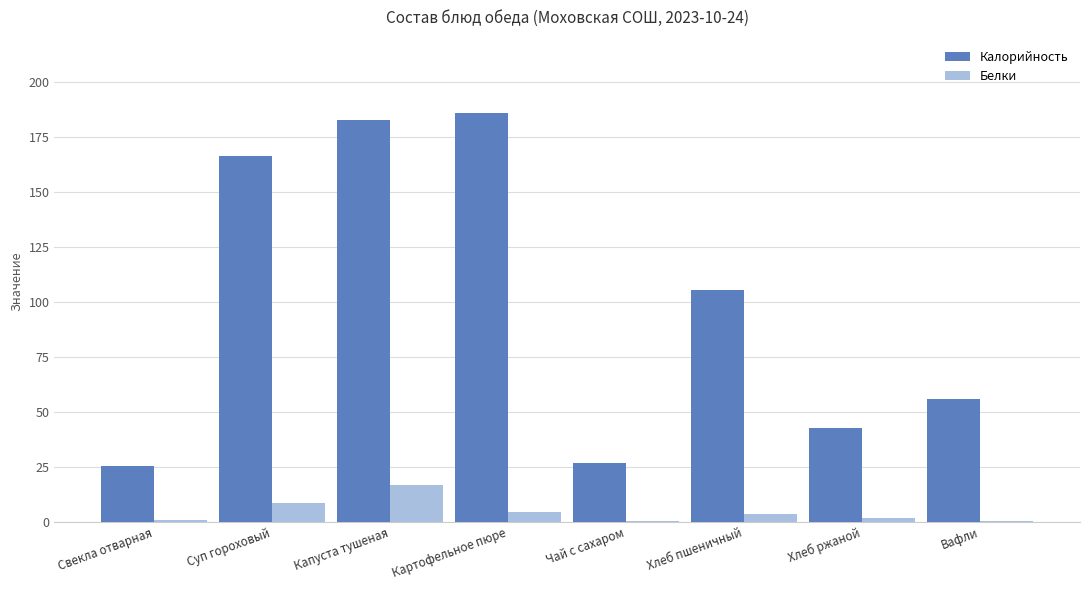

At which category is the sum across all series the highest?

Капуста тушеная